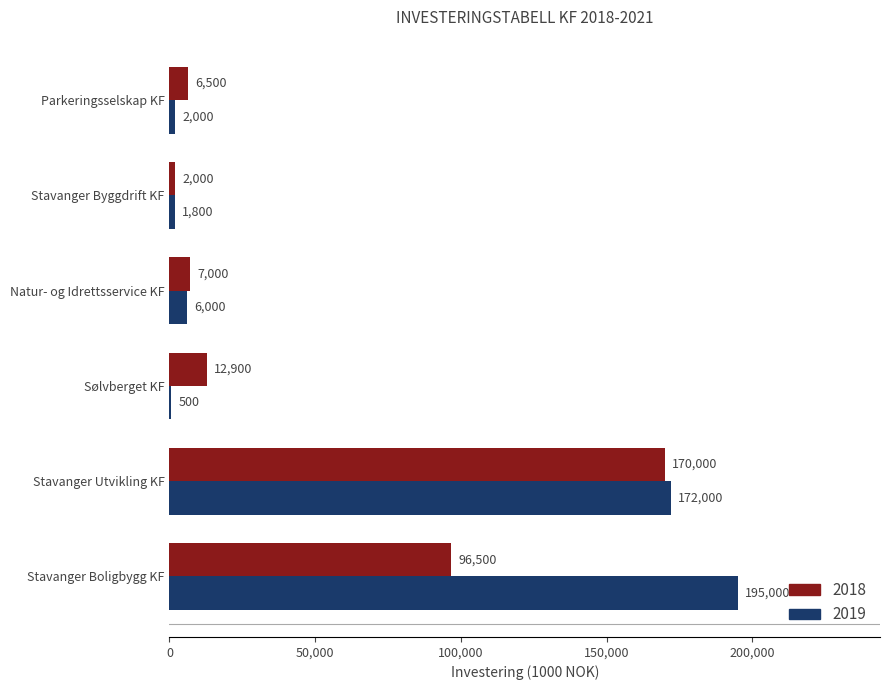

What is the total value across all series at Sølvberget KF?

13400